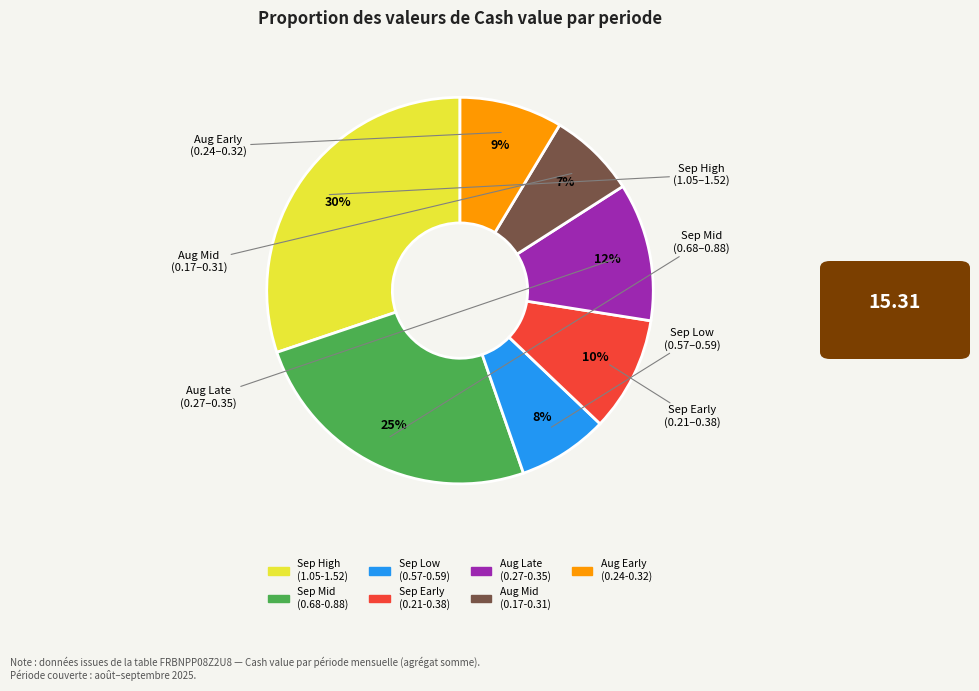

To the nearest percent, what is the average slice percentage?

14%